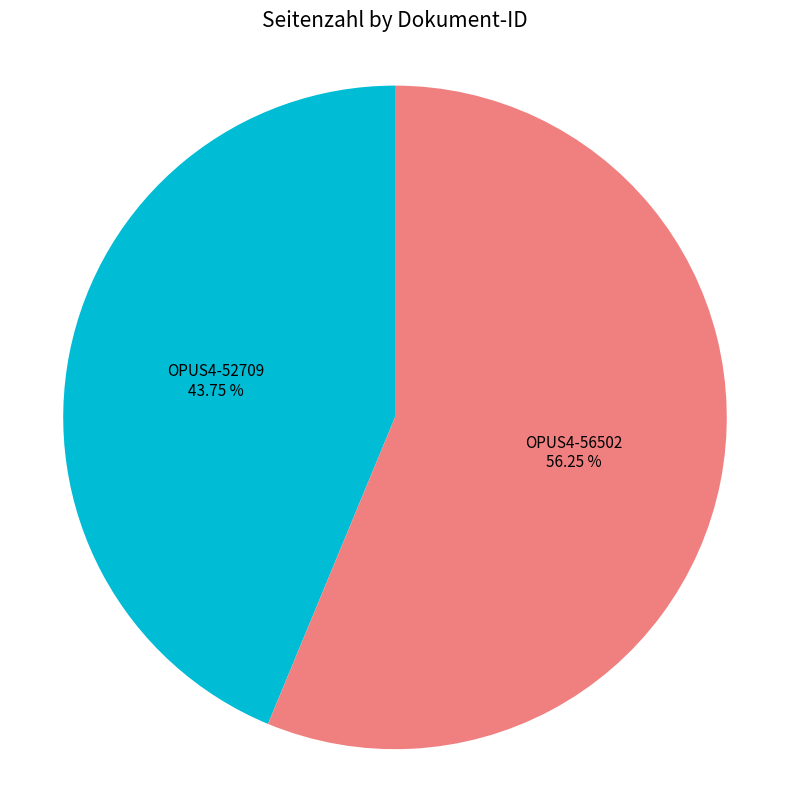

Which has a higher value, OPUS4-56502 or OPUS4-52709?

OPUS4-56502